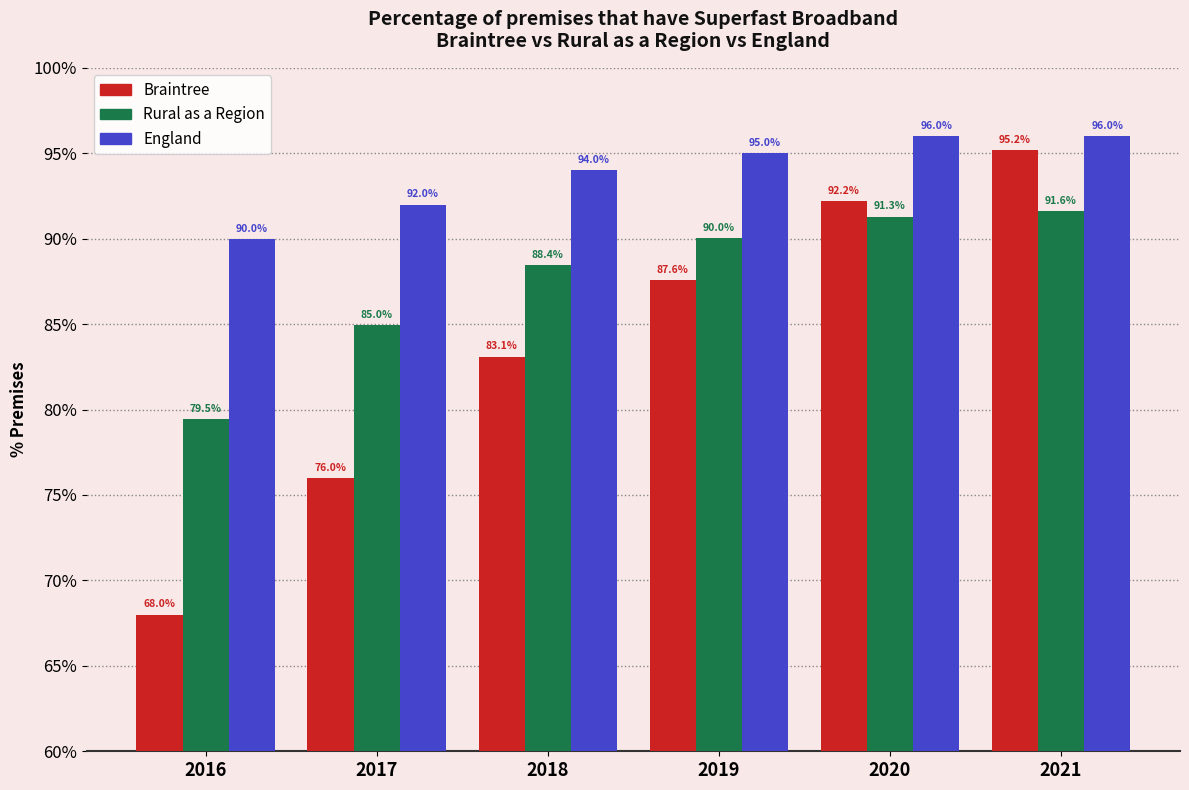

Where is Rural as a Region nearest to the value 85?

2017